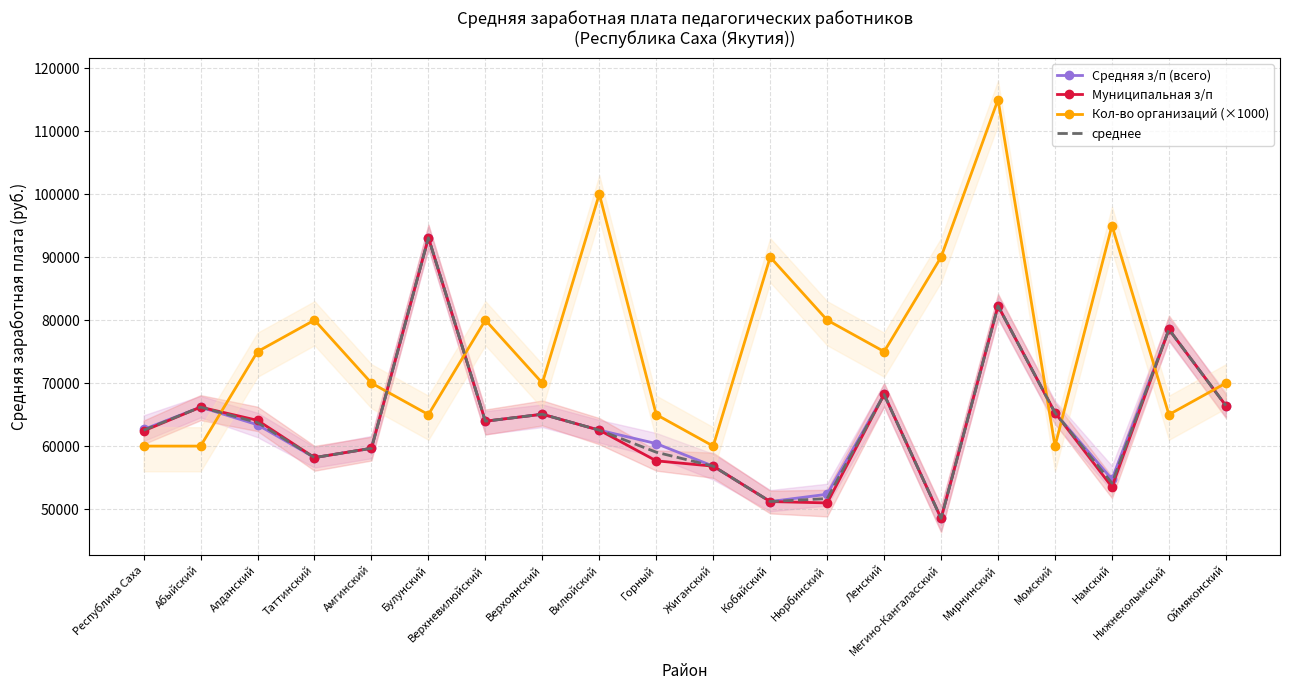

True or false: среднее and Муниципальная з/п cross at least once.

False